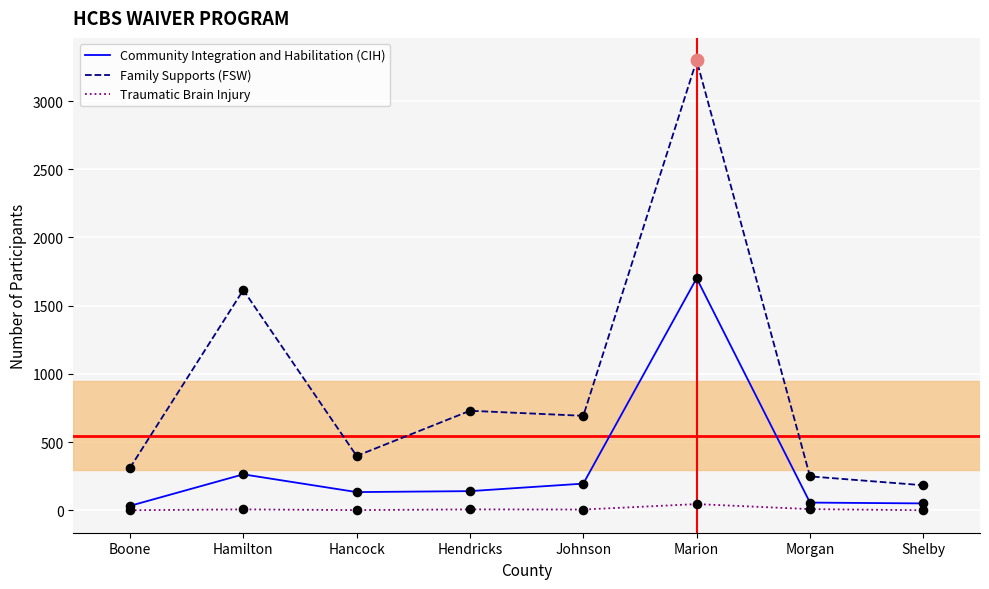

Which series has the largest range (max minus min)?

Family Supports (FSW)